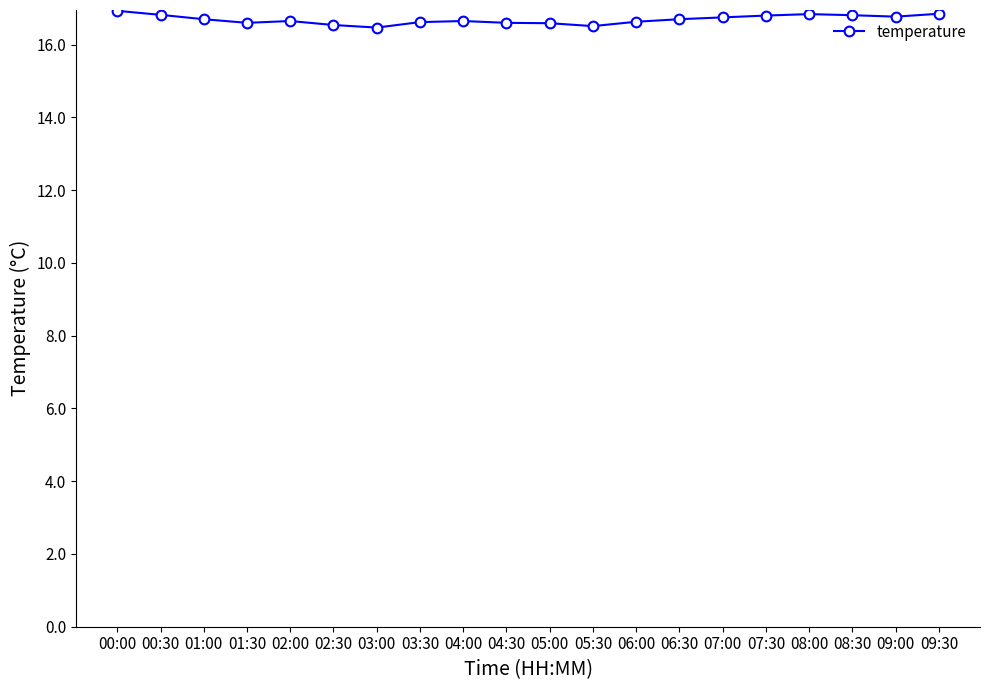

What is the greatest value displayed?

16.9